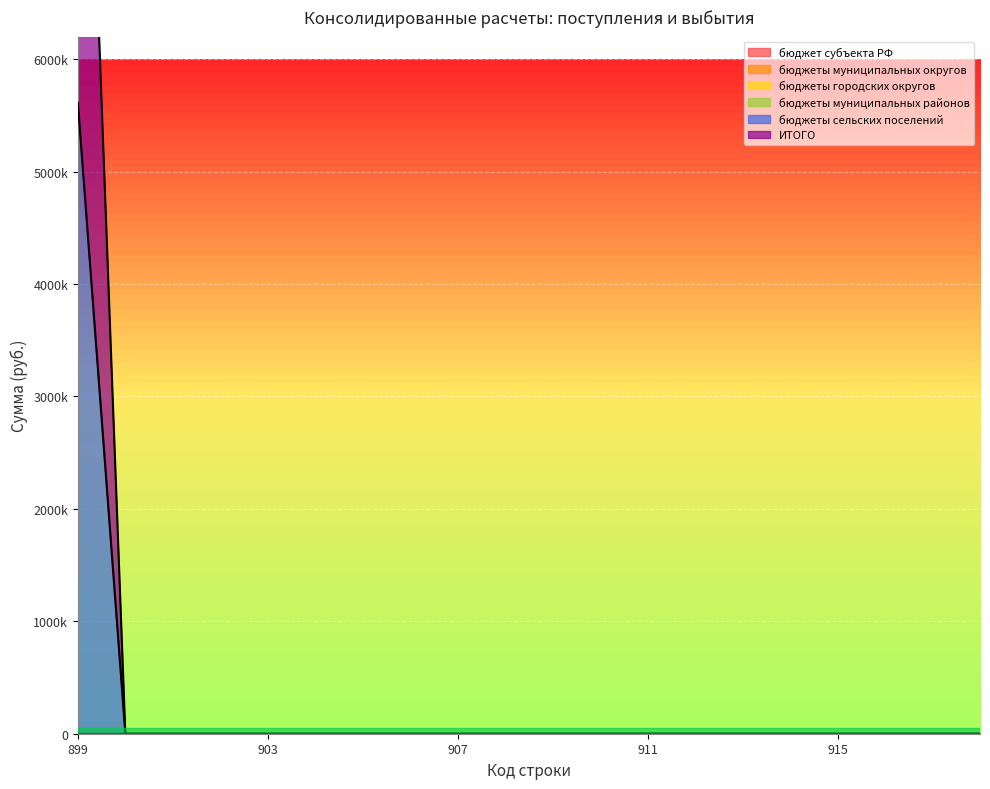

True or false: бюджет субъекта РФ has more than 0 interior local peaks.

False